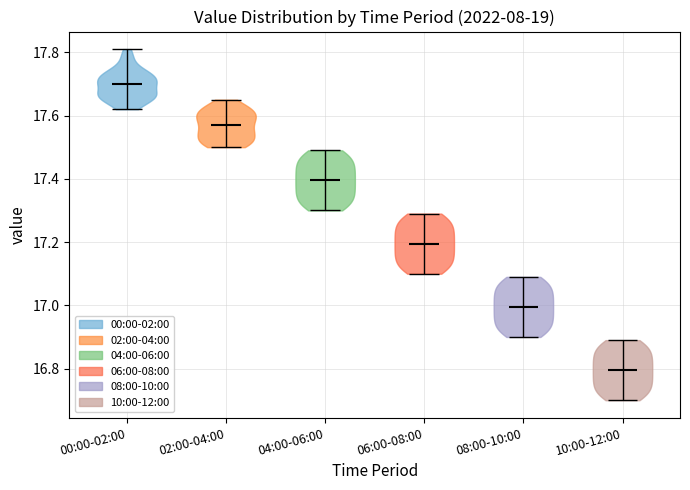

Which violin has the lowest median line?

10:00-12:00